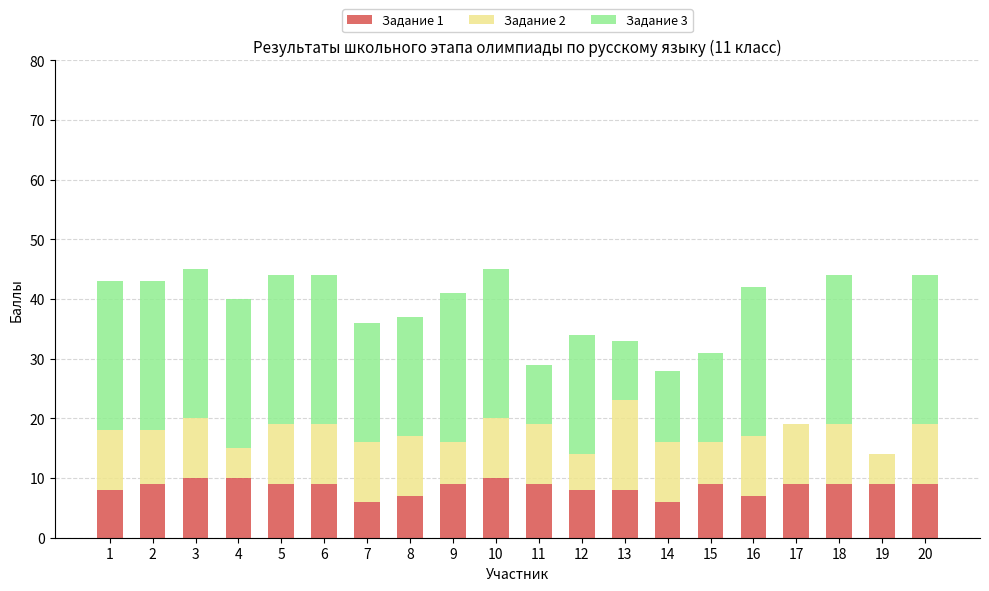

True or false: Задание 1 has a value of 16 at 2.

False